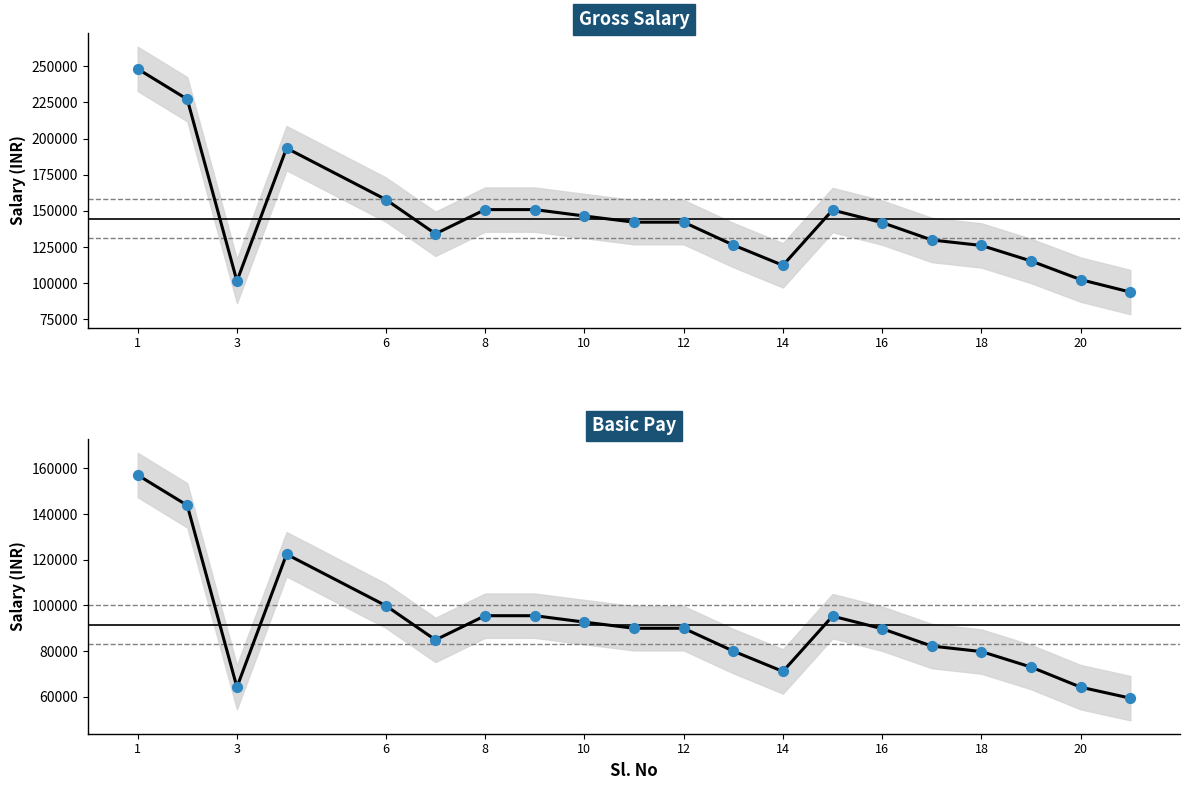

Which series contains the lowest Y value?

Basic Pay